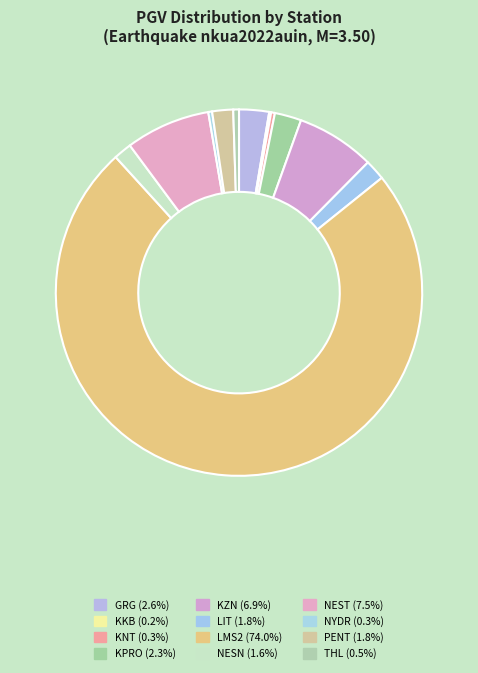

Which slice represents more than half of the pie?

LMS2